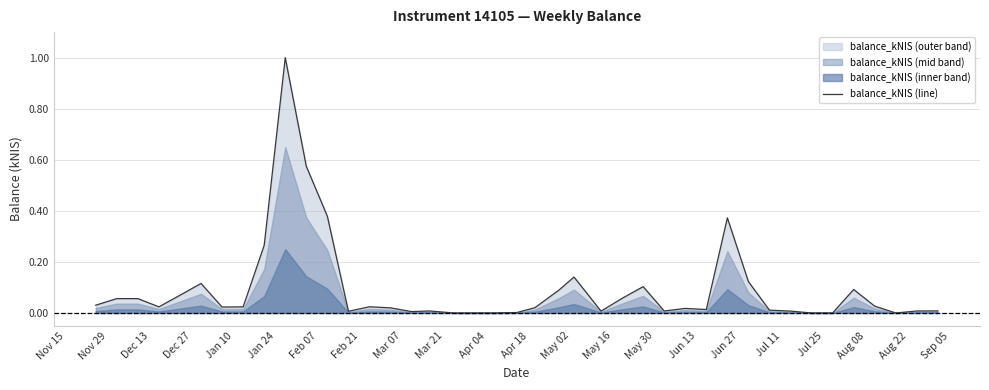

What is the difference between the second highest and second lowest values?

0.6